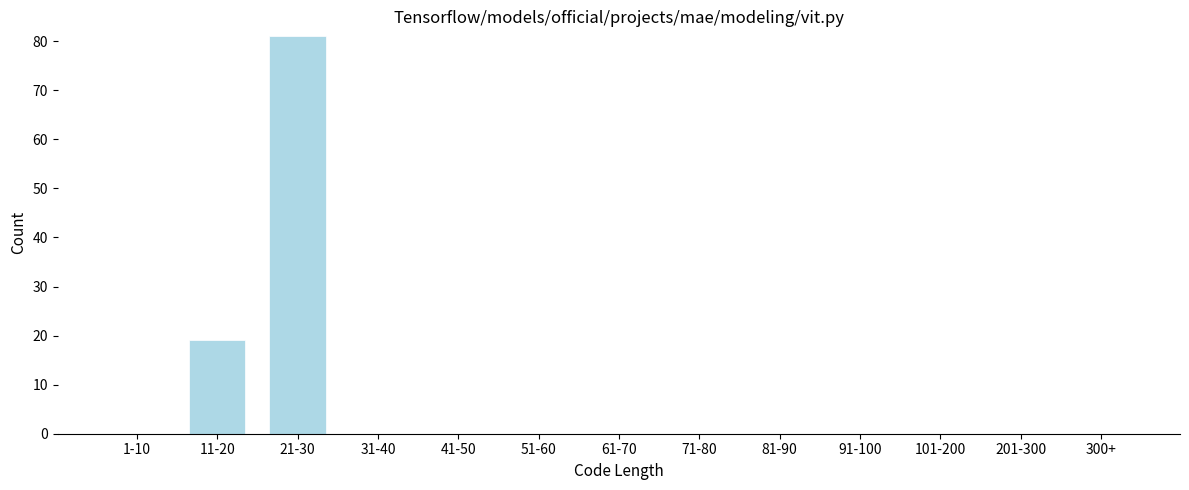

Reading left to right, transcribe all the data shown in this chart.

1-10=0	11-20=19	21-30=81	31-40=0	41-50=0	51-60=0	61-70=0	71-80=0	81-90=0	91-100=0	101-200=0	201-300=0	300+=0